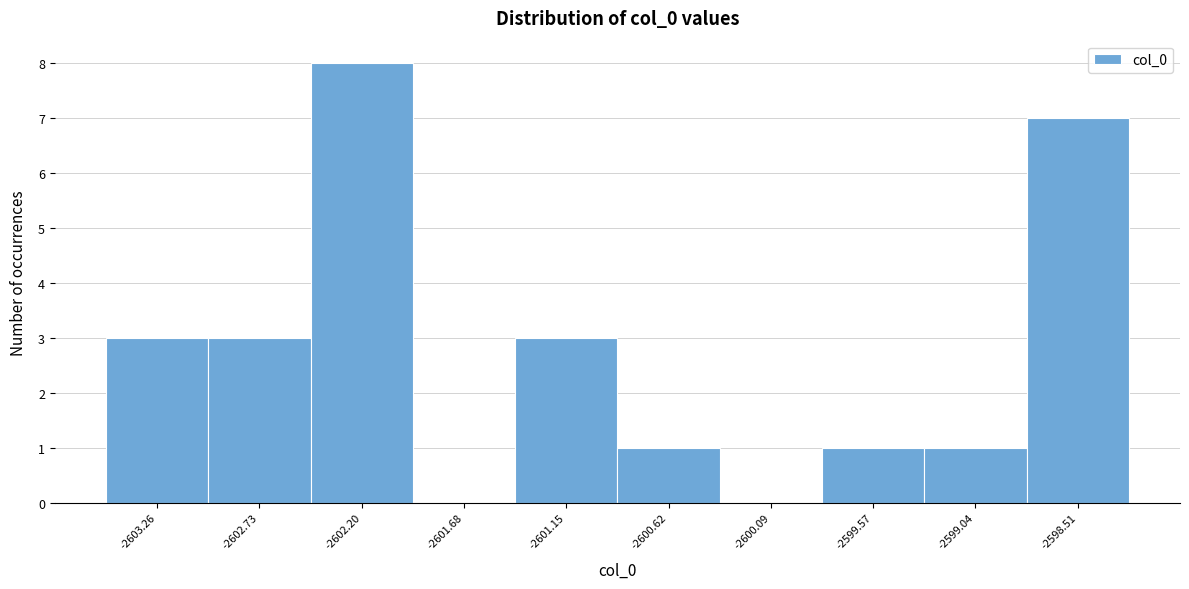

Reading left to right, transcribe this chart: for each bar, give the range it covers on the x-axis and its height. Neither the bar edges nor the heights are printed on the chart, so give them approximately, as read against the axes.

-2603.5 to -2603.0: 3
-2603.0 to -2602.5: 3
-2602.5 to -2601.9: 8
-2601.9 to -2601.4: 0
-2601.4 to -2600.9: 3
-2600.9 to -2600.4: 1
-2600.4 to -2599.8: 0
-2599.8 to -2599.3: 1
-2599.3 to -2598.8: 1
-2598.8 to -2598.2: 7